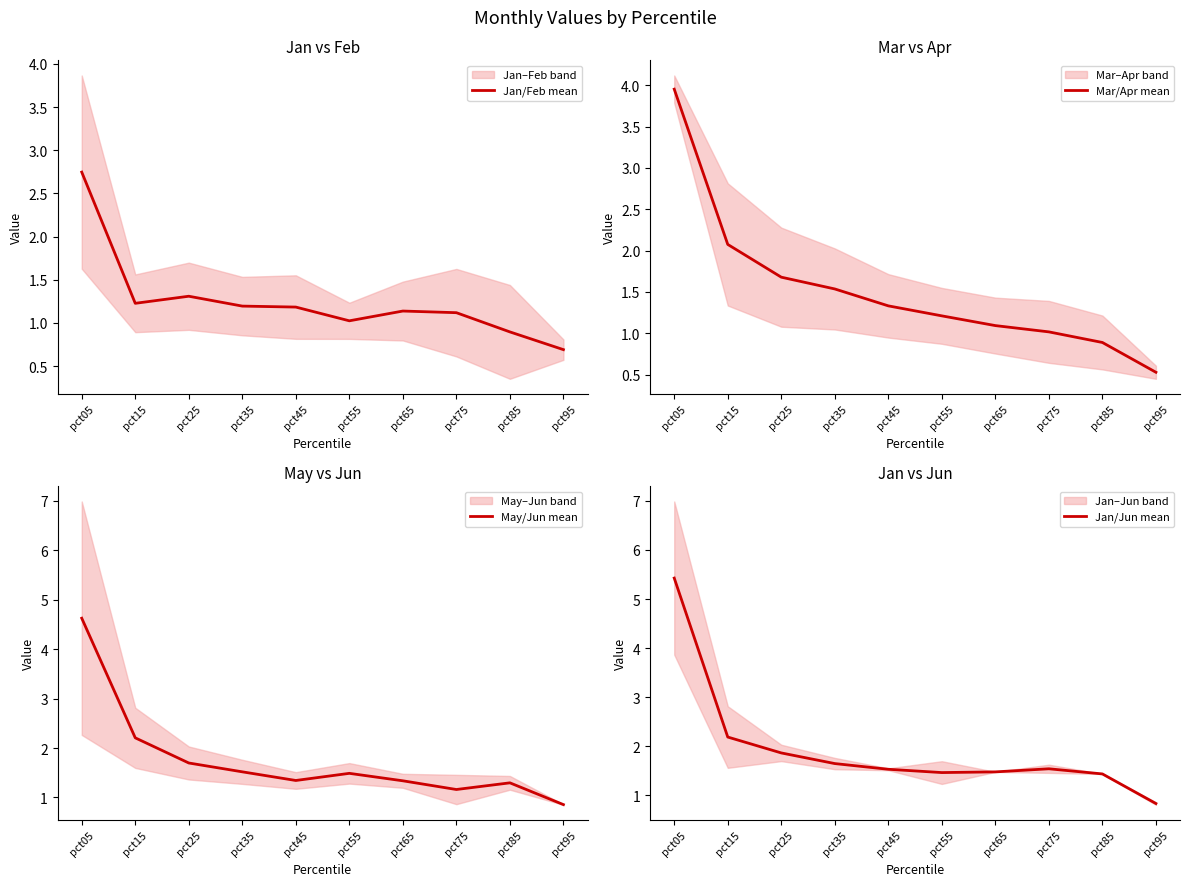

At which label does Mar/Apr mean reach its minimum?

pct95